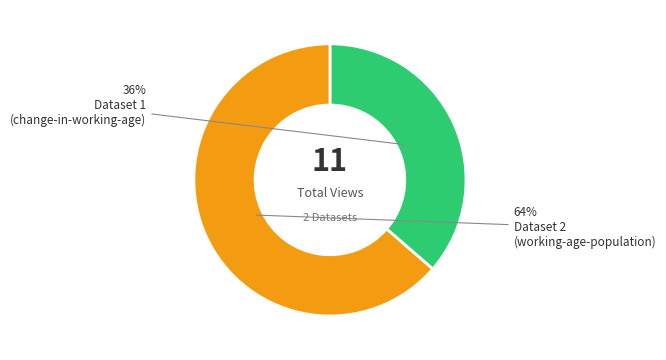

Does any single category account for the majority?

Yes